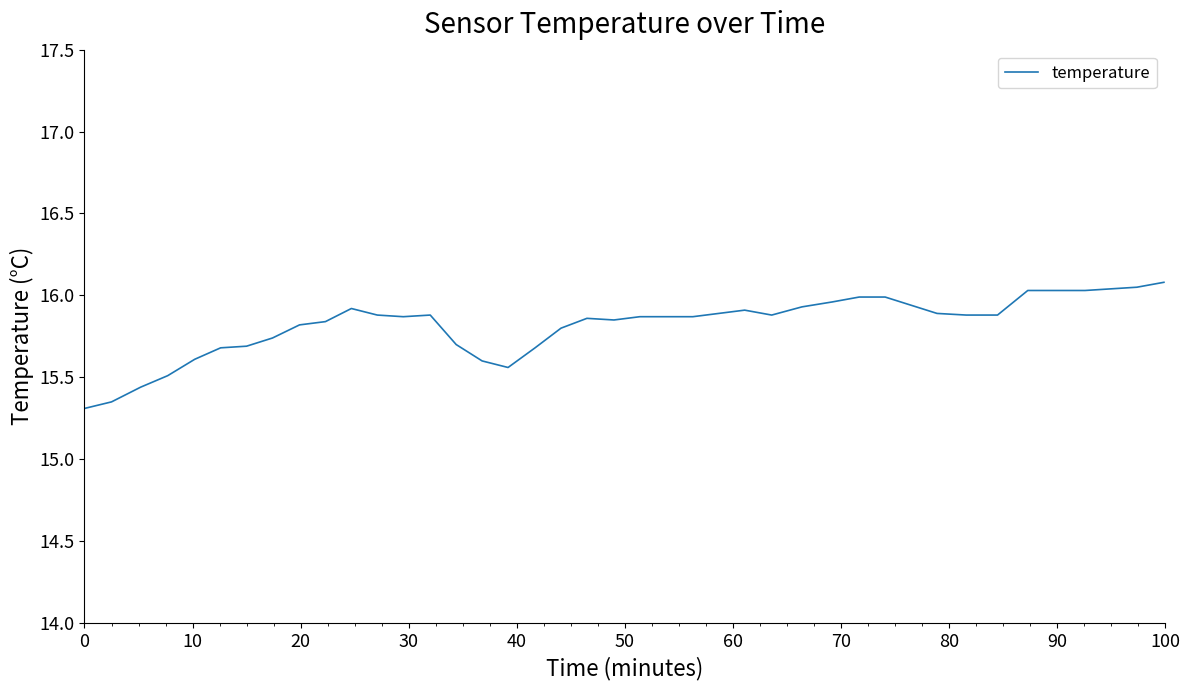

What is the difference between the maximum and minimum values?

0.8